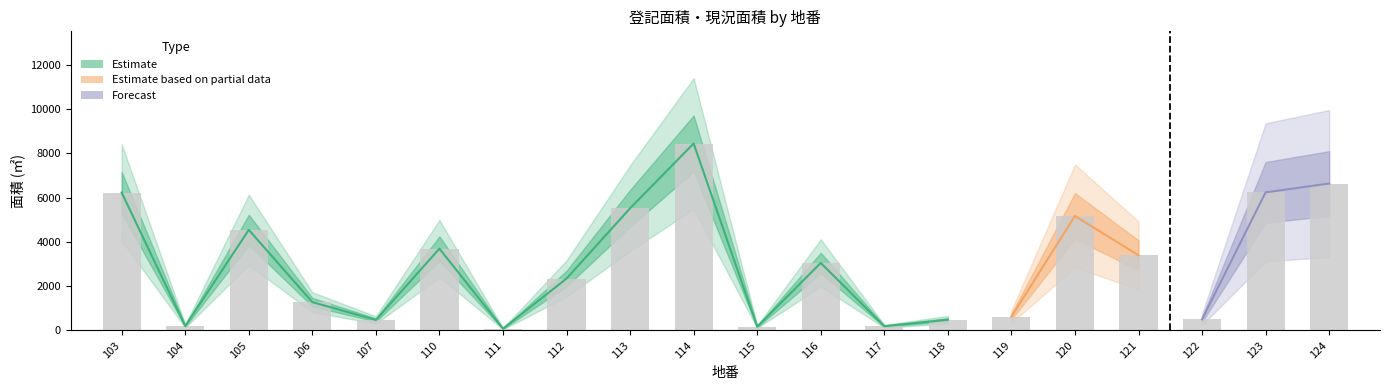

How many categories are shown in the chart?

20